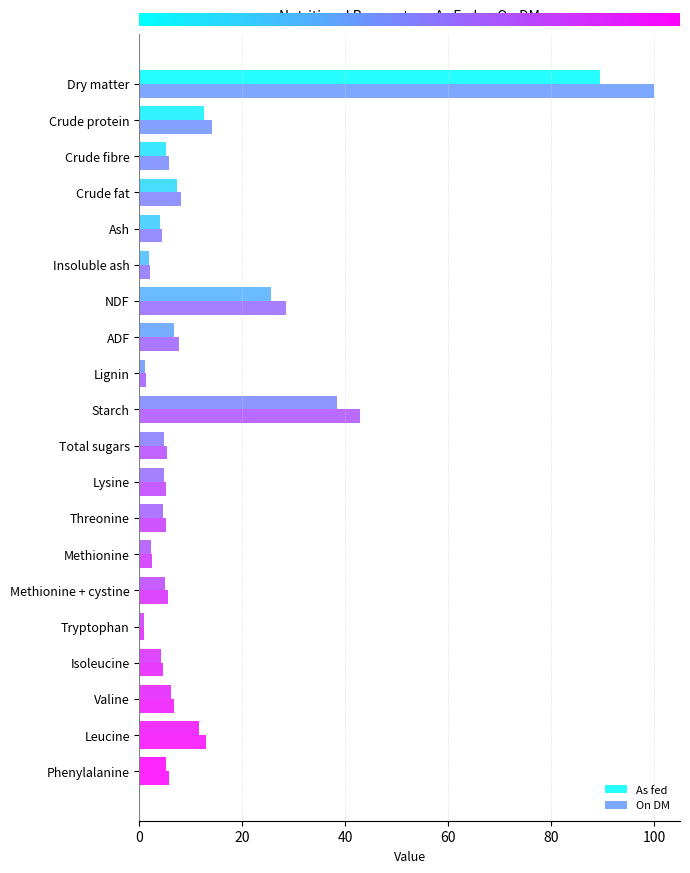

How many series are shown in this chart?

2